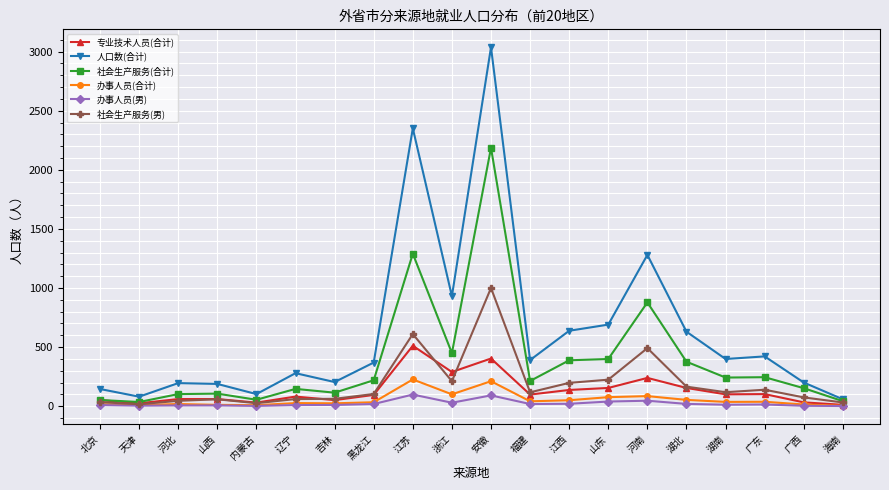

What is the total value across all series at 辽宁?

601